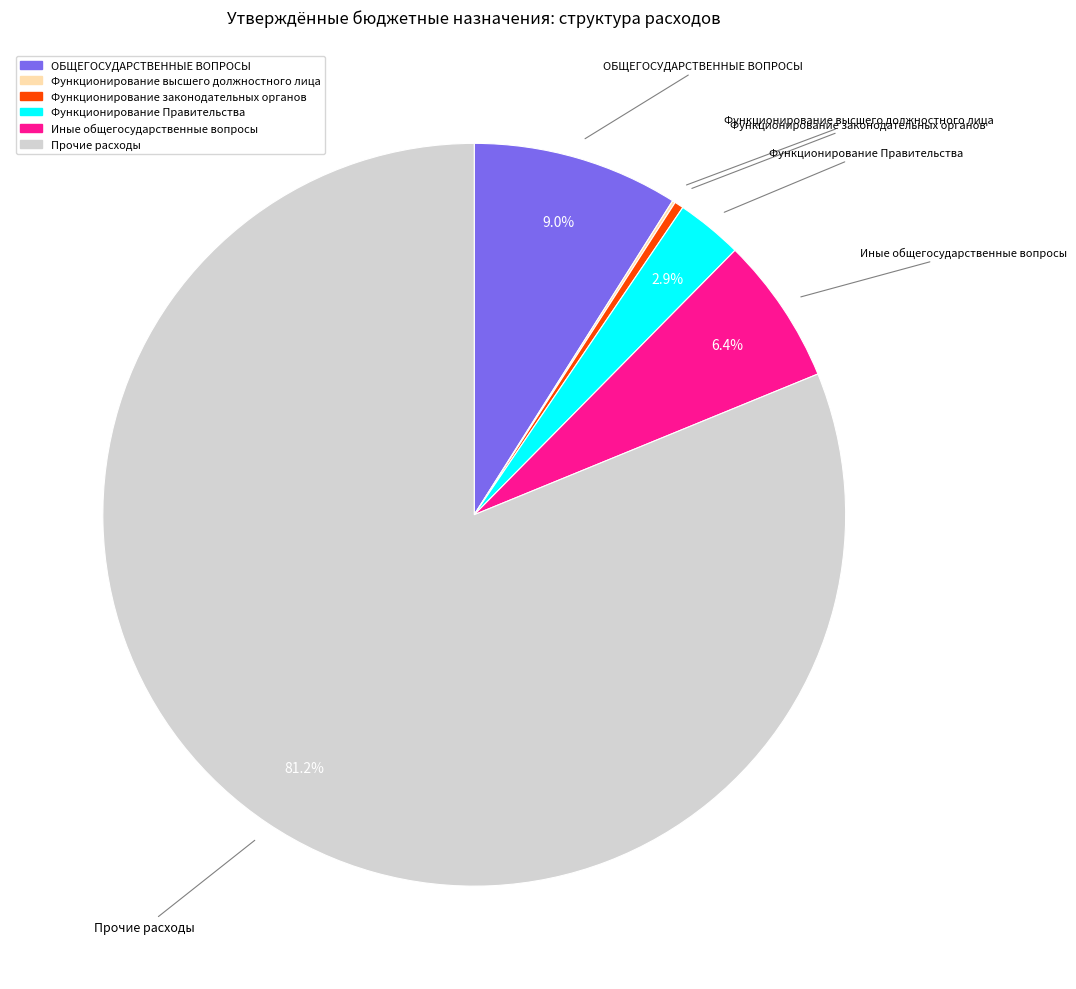

Is there a majority slice in this chart?

Yes